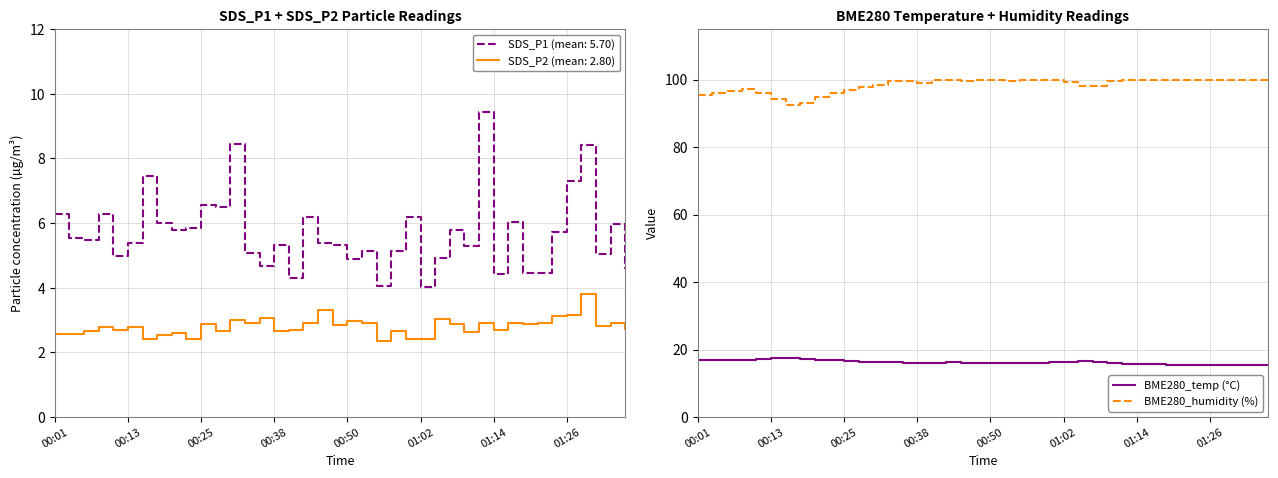

What is the minimum value for BME280_temp (°C)?

15.3